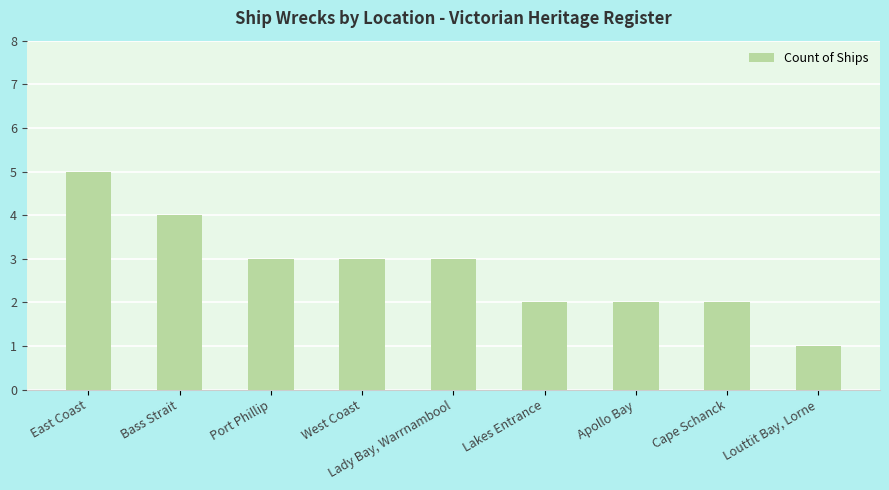

What position from the left is Port Phillip?

3